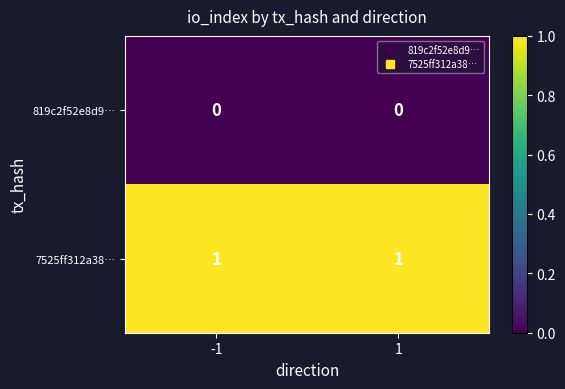

Count the number of data series in this chart.

2